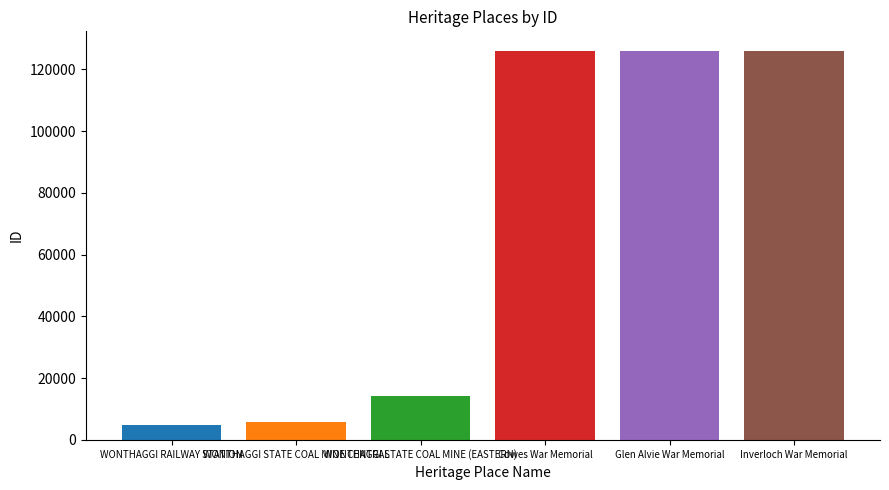

True or false: the data shows 9313 at WONTHAGGI STATE COAL MINE (EASTERN).

False